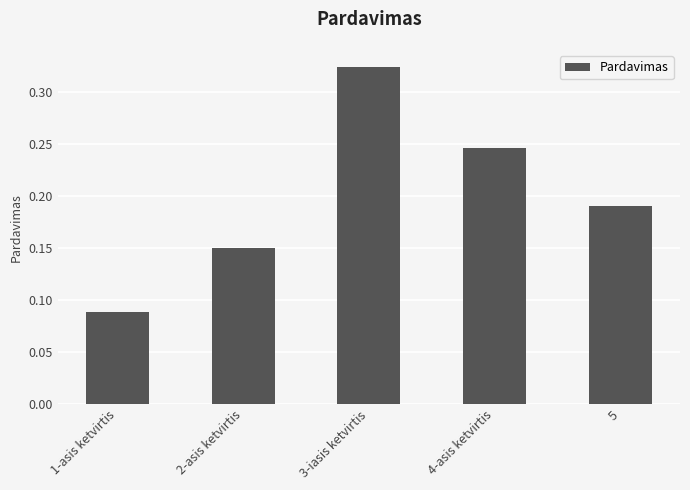

How many values are between 0 and 1?

5